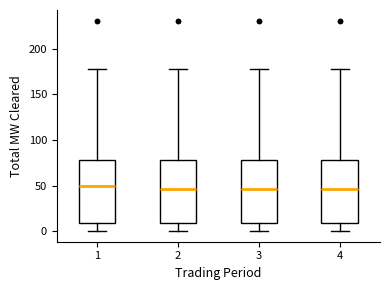

Reading left to right, transcribe this box plot: for each box, give where its median line is, the range the box spans, and where its two whiskers end, as read against the y-axis. The values are not printed on the chart, so give them approximately, as read against the axis.

1: median 50, box 10 to 80, whiskers 0 to 180
2: median 45, box 10 to 80, whiskers 0 to 180
3: median 45, box 10 to 80, whiskers 0 to 180
4: median 45, box 10 to 80, whiskers 0 to 180